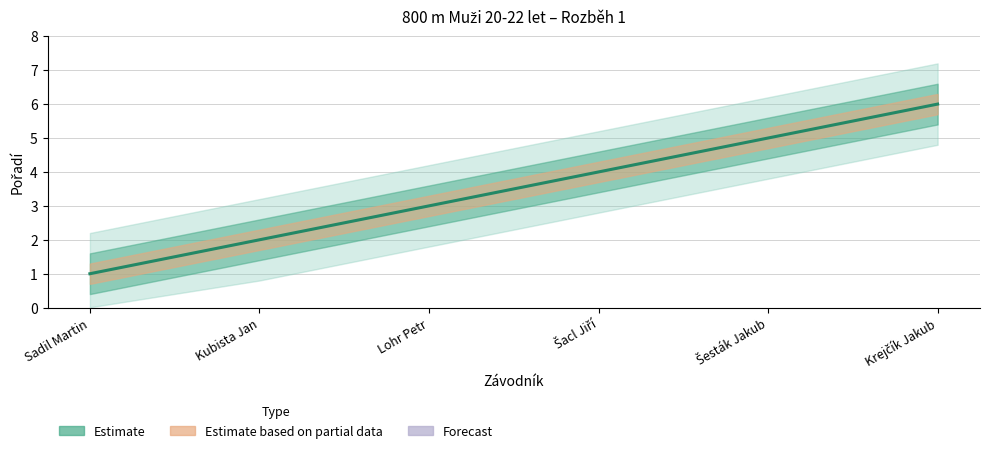

True or false: the data shows 4 at Šacl Jiří.

True